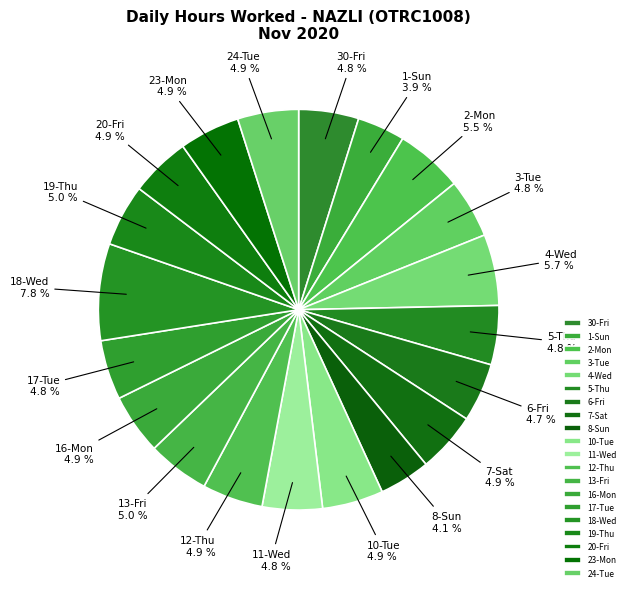

Approximately how many times larger is the value at 11-Wed compared to 2-Mon?

0.9